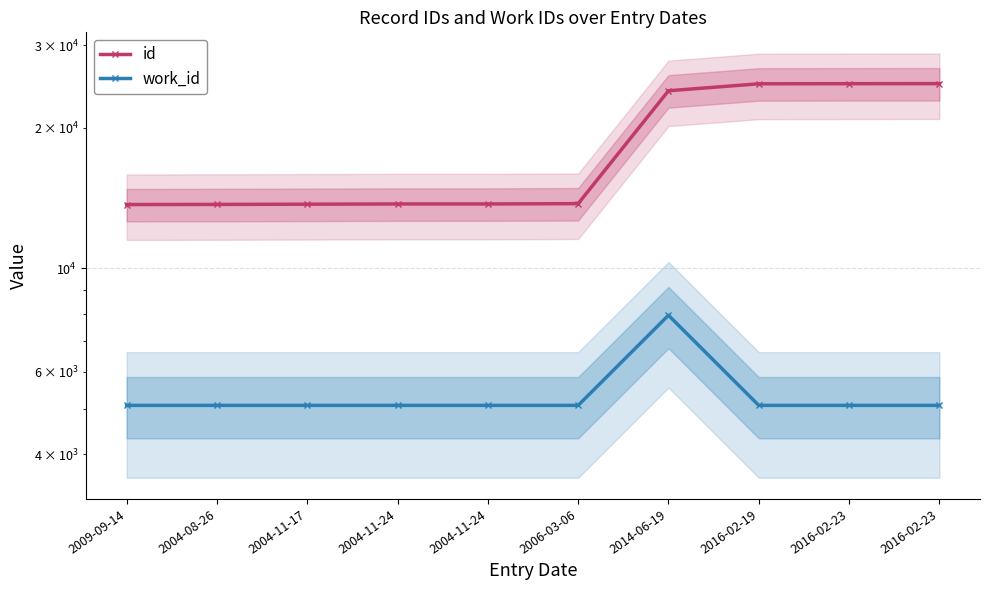

Count the number of categories in the chart.

10